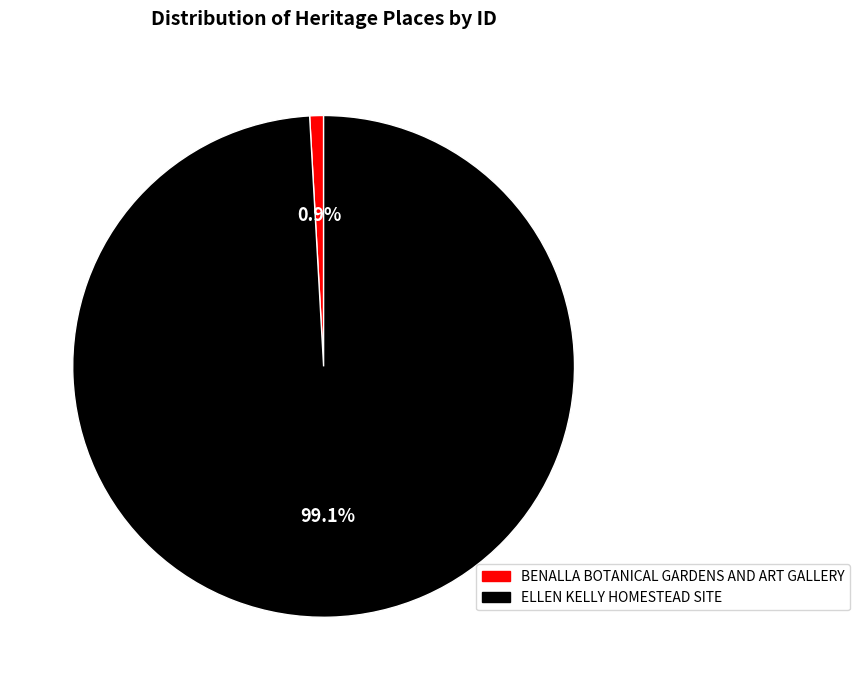

Does BENALLA BOTANICAL GARDENS AND ART GALLERY represent more than half of the total?

No